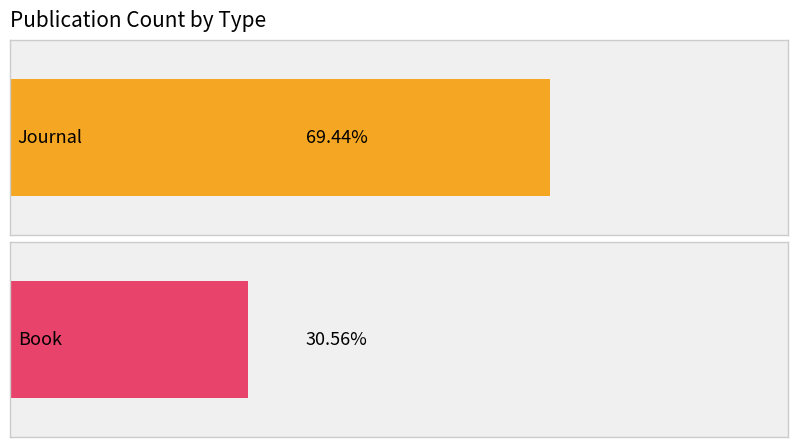

Where is Journal nearest to the value 969?

Book